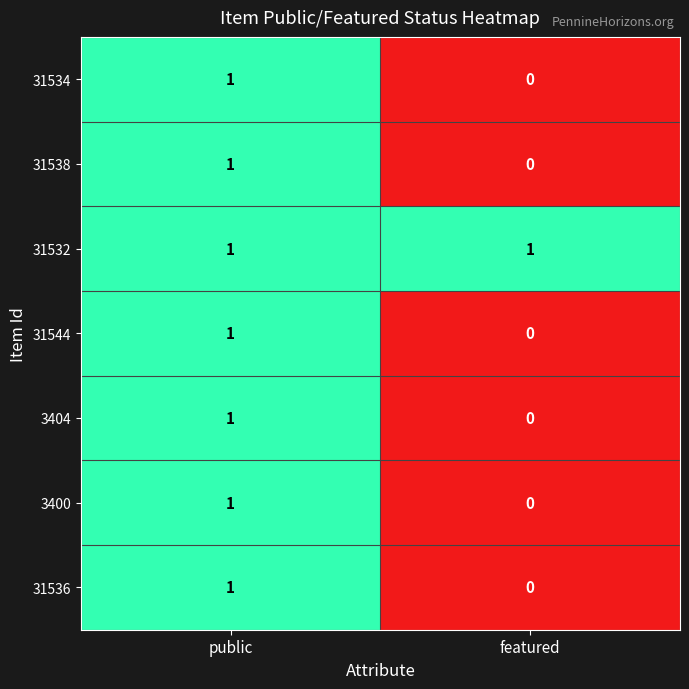

At which label does 31544 reach its peak?

public